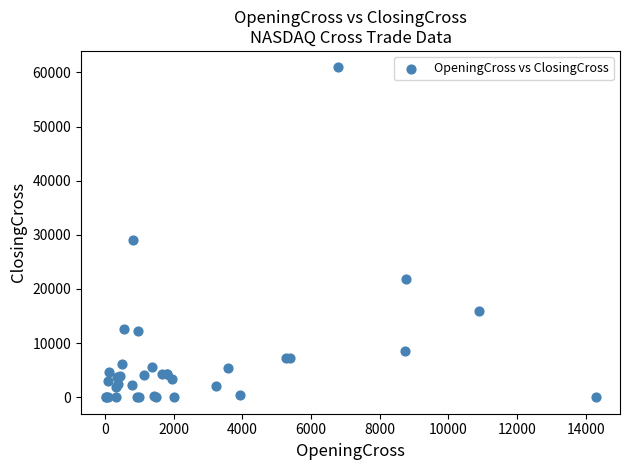

What Y value in the scatter plot is closest to 30458?

29106